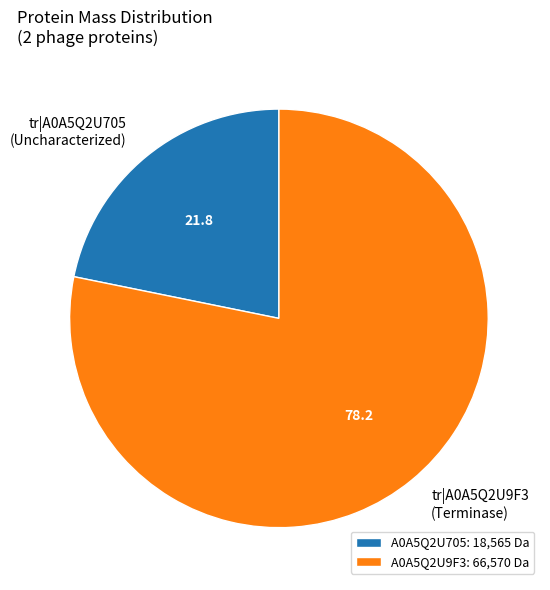

Which slice represents more than half of the pie?

A0A5Q2U9F3